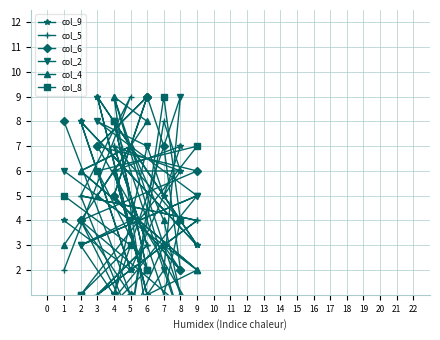

Between 6 and 2, which is larger?

2